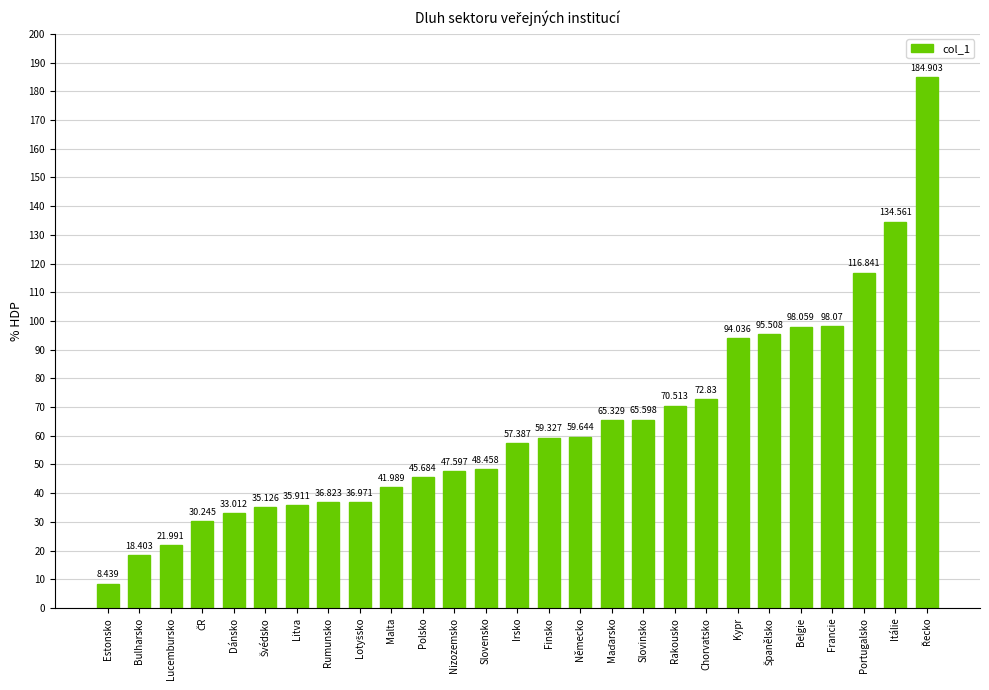

What is the difference between the maximum and minimum values?

176.5